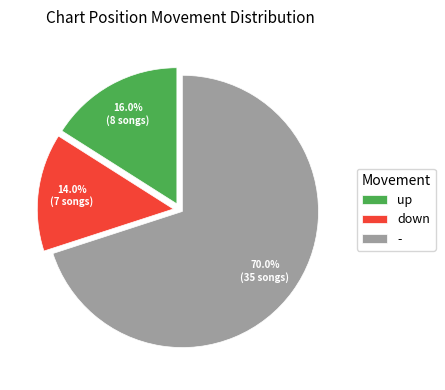

Count the number of slices in the pie.

3